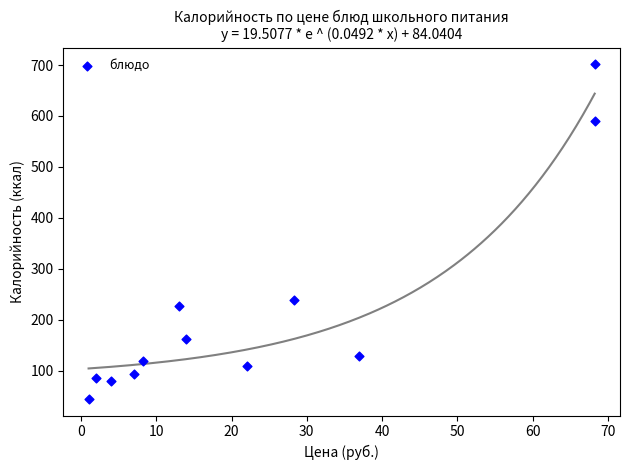

What is the average Y value?

215.2